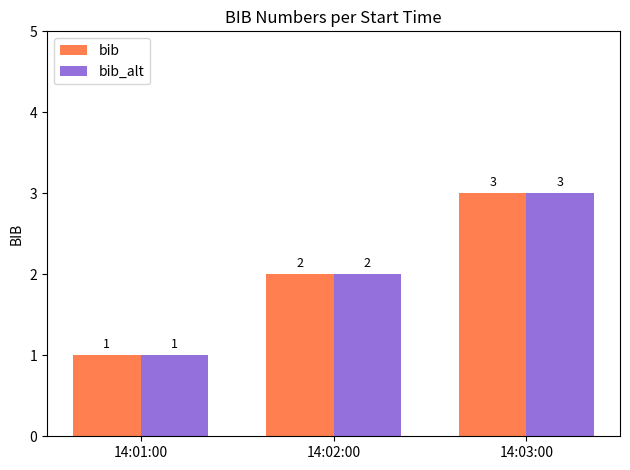

Where is bib_alt nearest to the value 2?

14:02:00